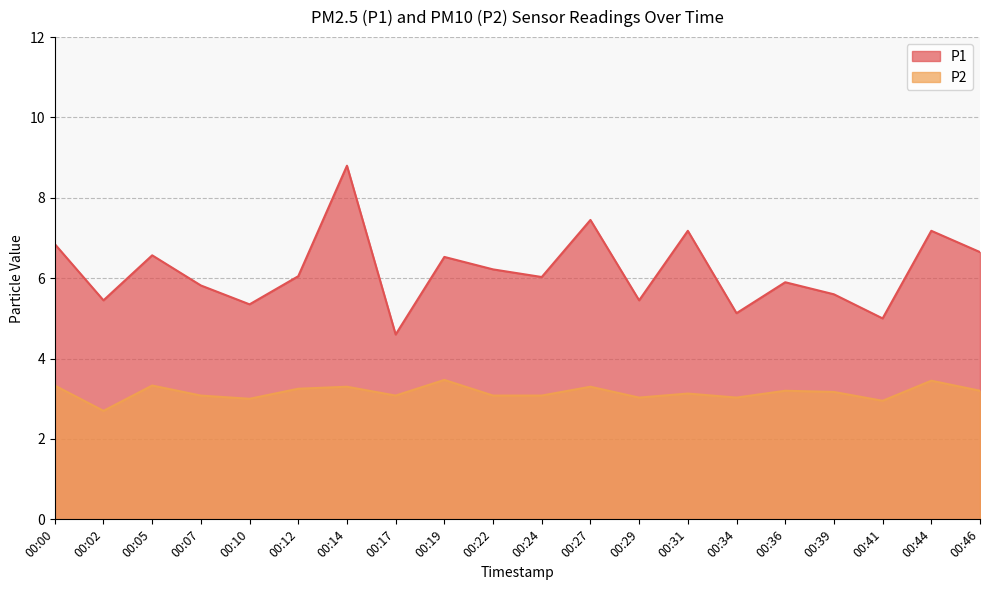

What is the average value of the P1 series?

6.2